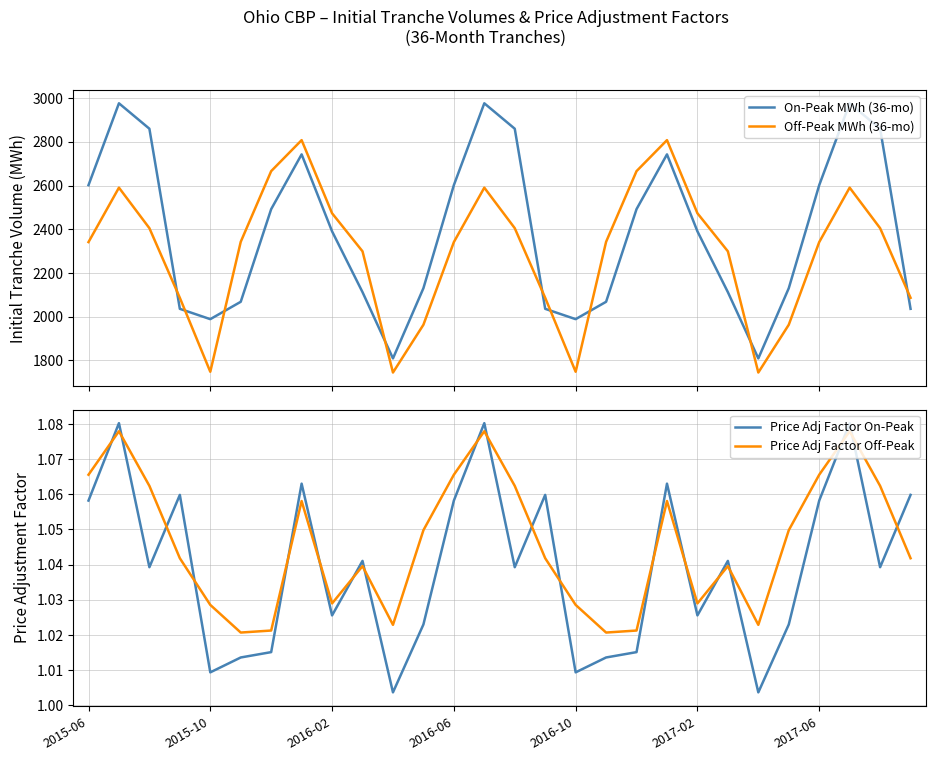

What is the value of the Price Adj Factor On-Peak point at the 24th from the left?

1.0